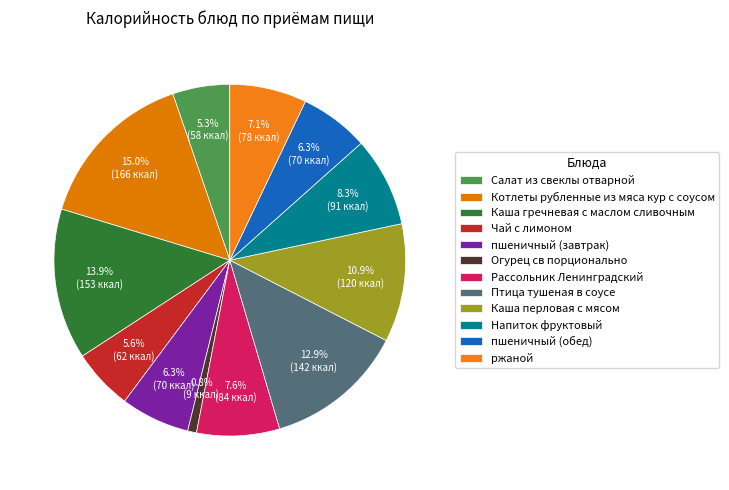

Does any single category account for the majority?

No